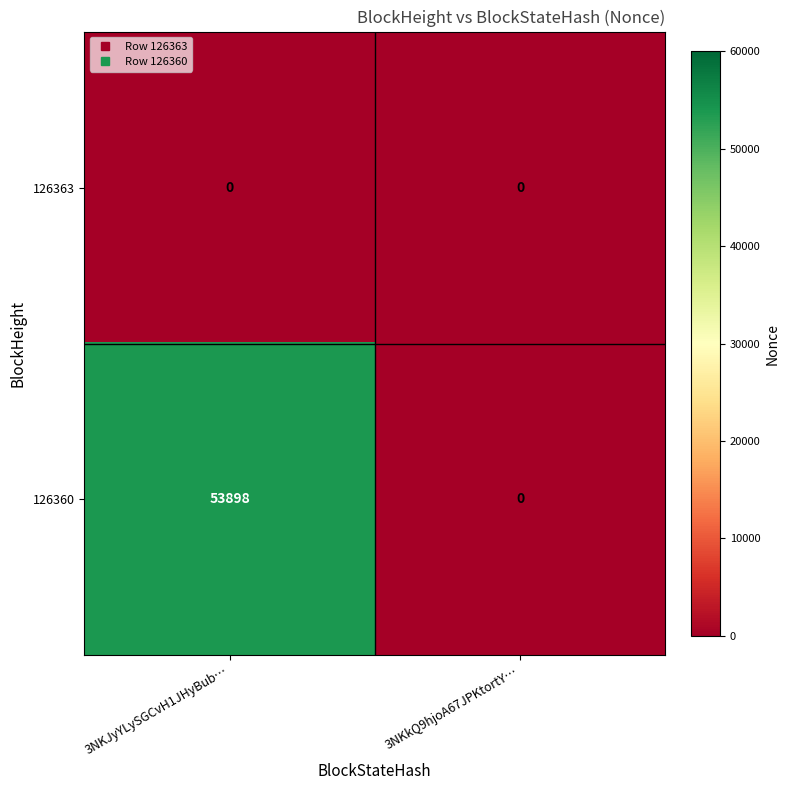

Reading left to right, extract all data points from this chart.

126363: 3NKJyYLySGCvH1JHyBub…=0	3NKkQ9hjoA67JPKtortY…=0
126360: 3NKJyYLySGCvH1JHyBub…=53898	3NKkQ9hjoA67JPKtortY…=0